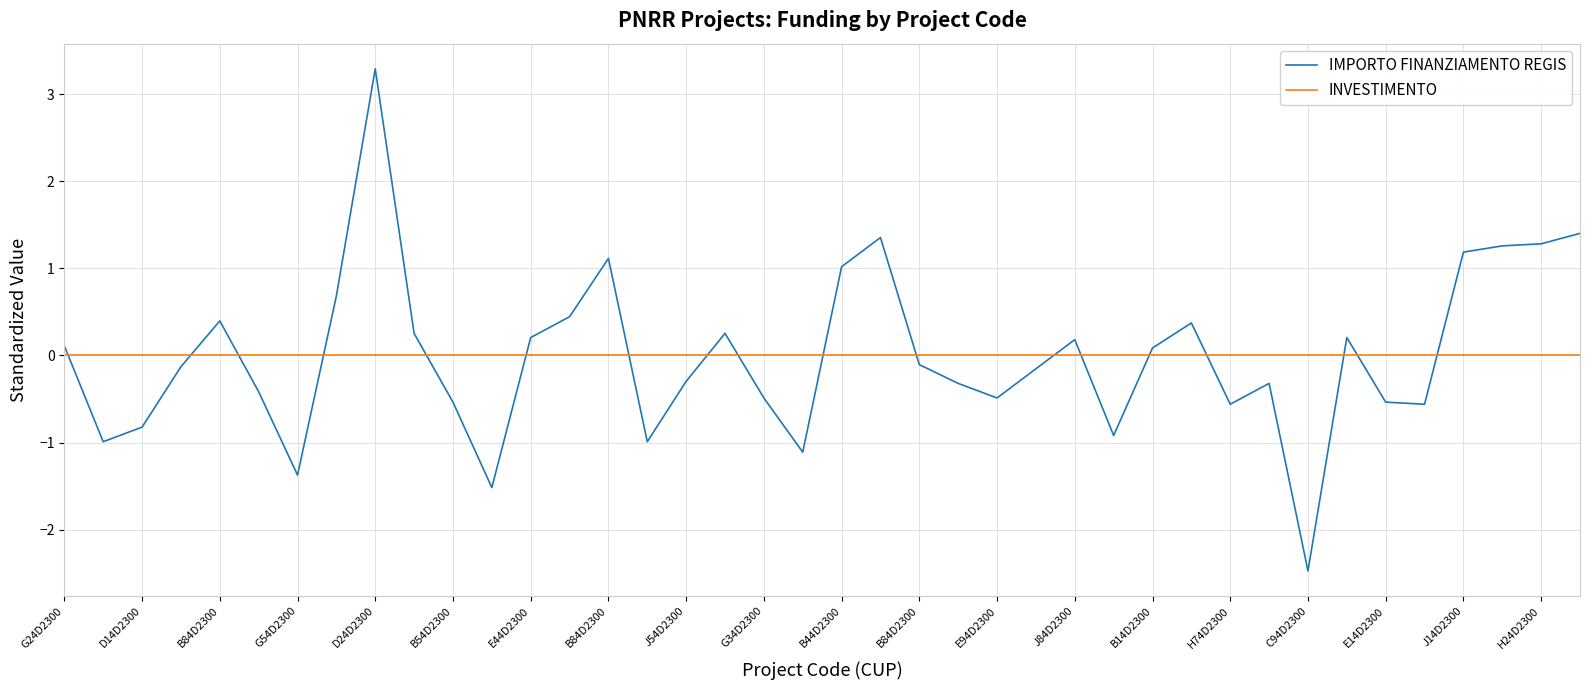

List the series in order of their peak value, lowest first.

INVESTIMENTO, IMPORTO FINANZIAMENTO REGIS